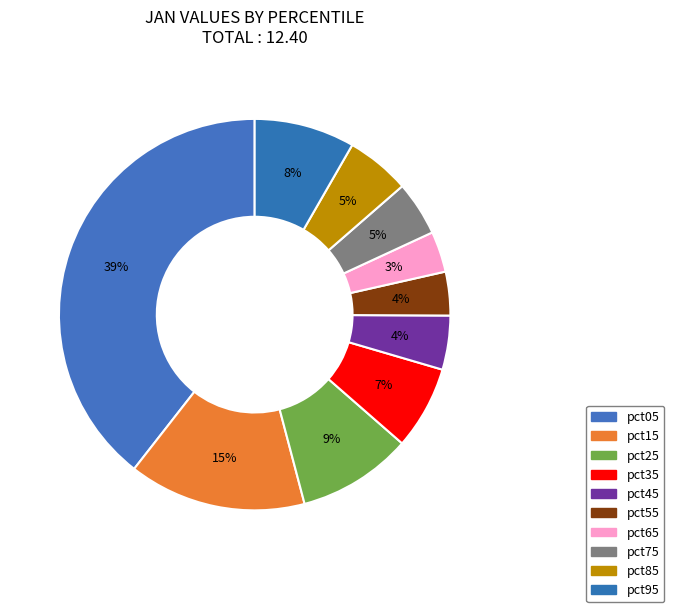

To the nearest percent, what portion does pct15 represent?

15%